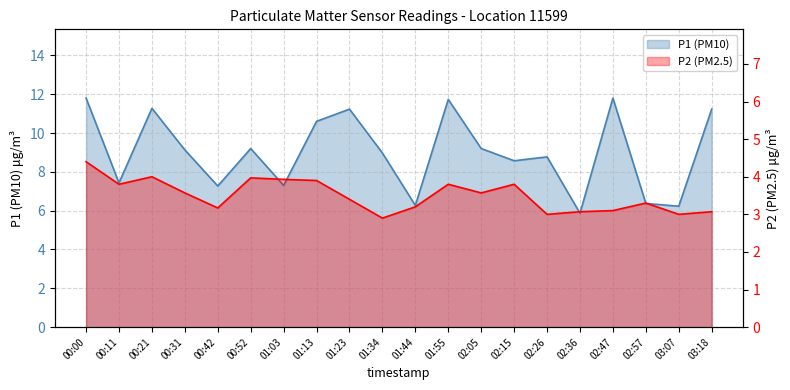

True or false: P2 (PM2.5) and P1 (PM10) cross at least once.

False